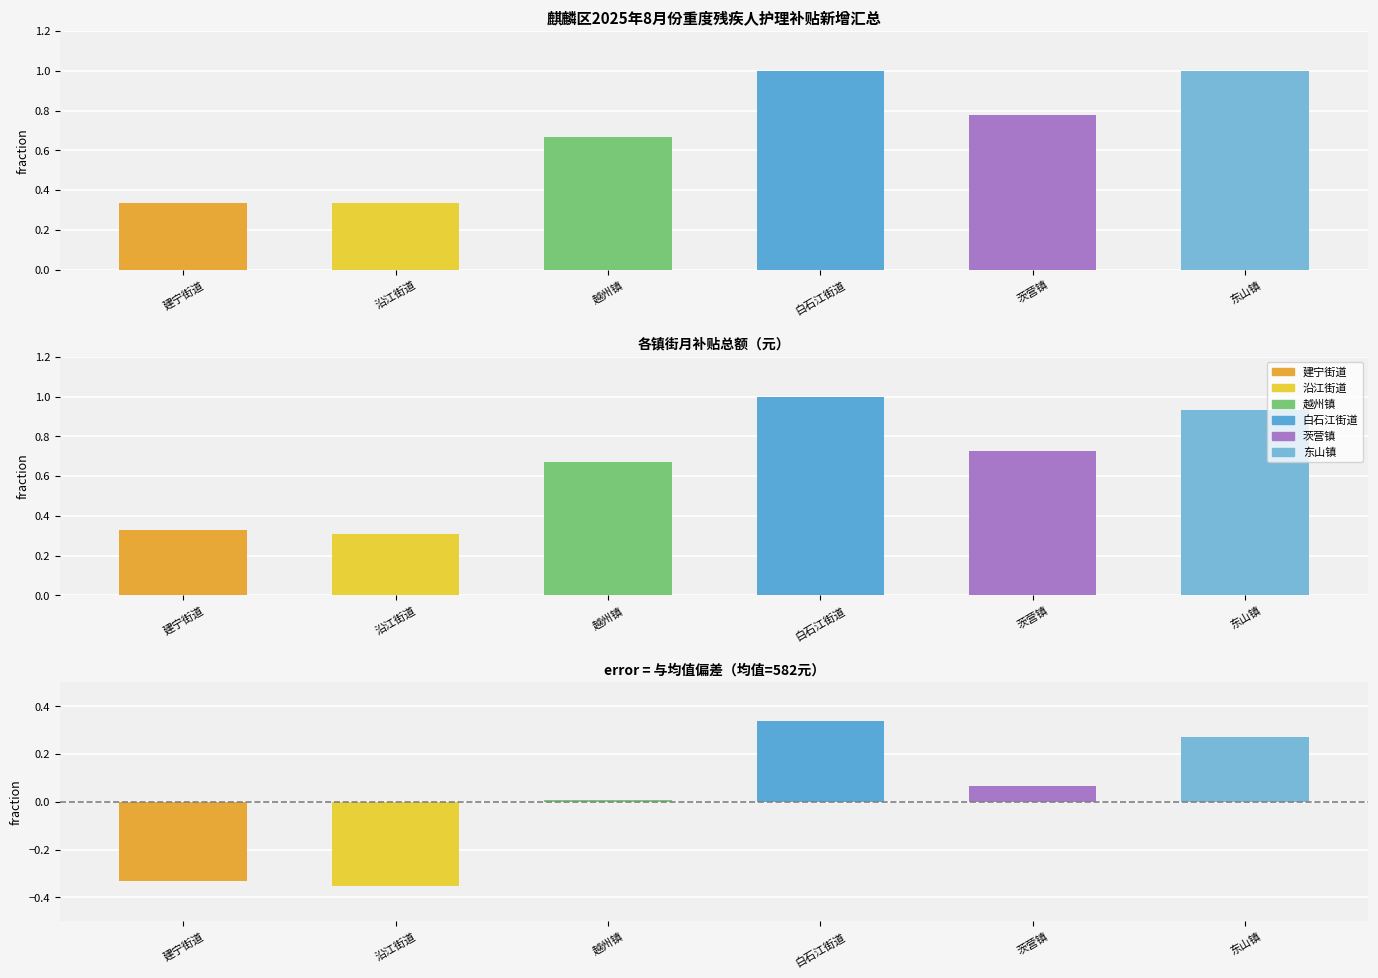

Read the 月补贴总额 value at 建宁街道.

0.3